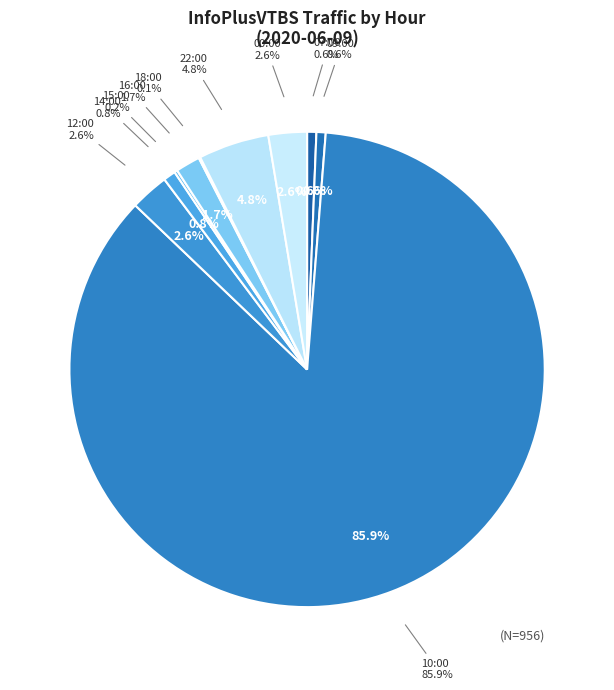

Which slice is the smallest?

18:00